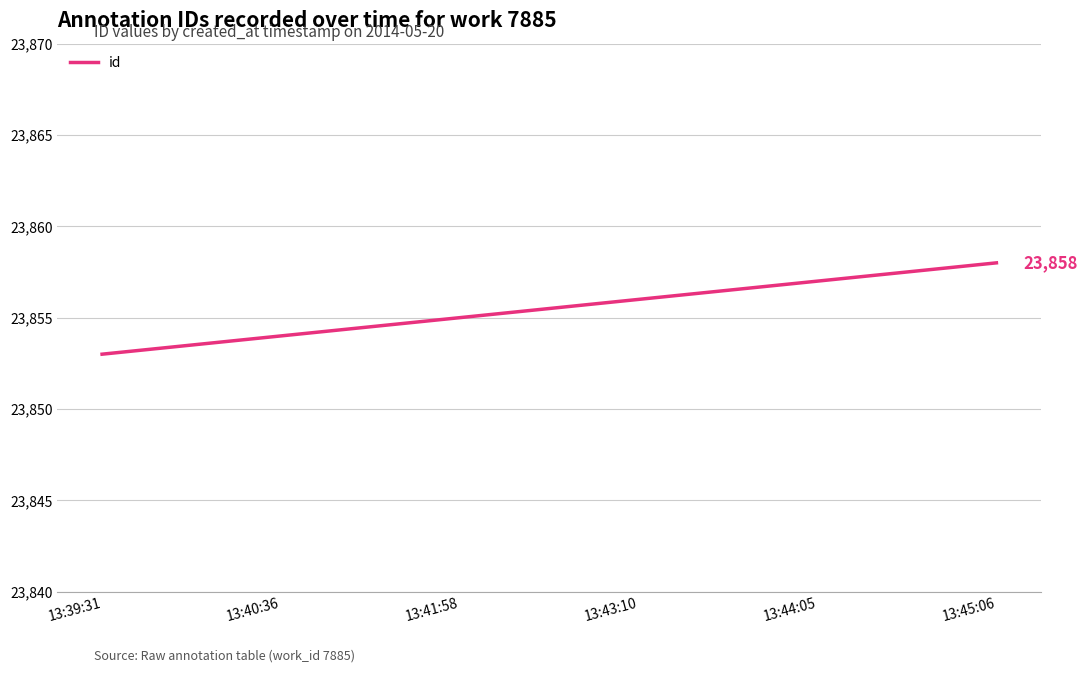

What is the average value?

23856